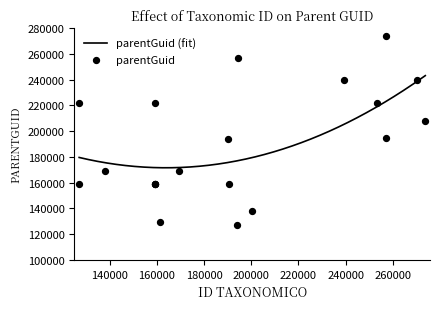

Which has a higher value, 190615 or 270152?

270152